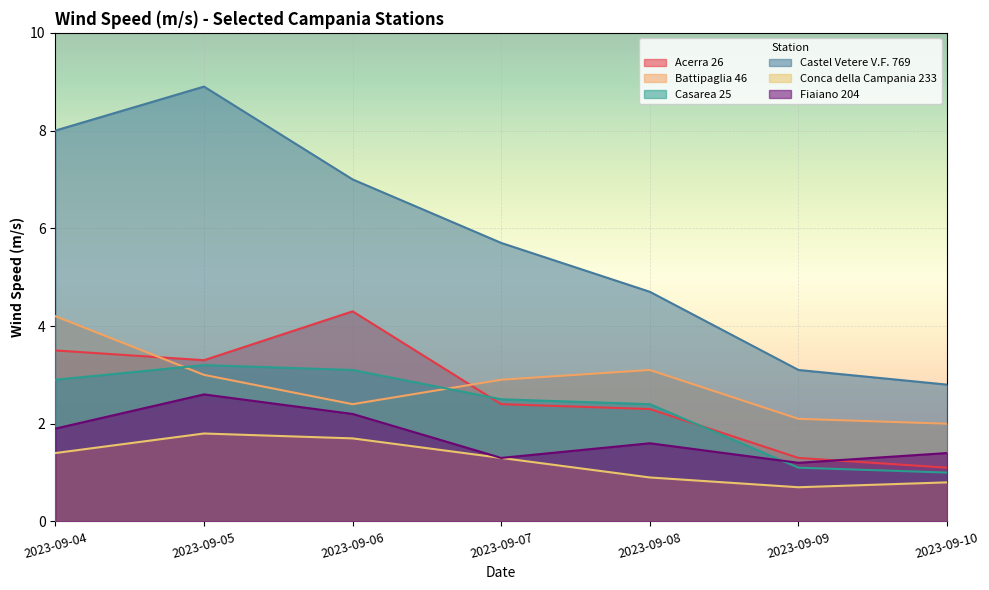

What is the highest value of the Casarea 25 series?

3.2